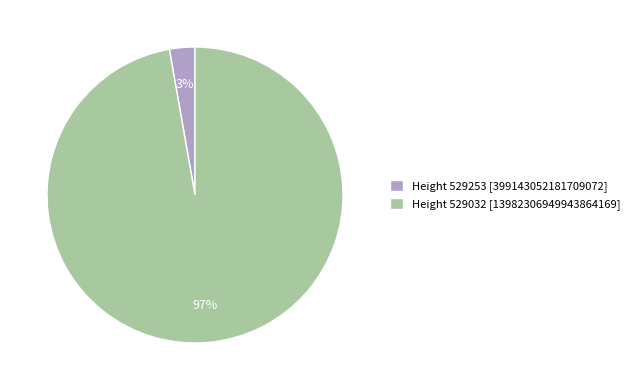

What is the smallest slice in the pie chart?

Height 529253 [399143052181709072]